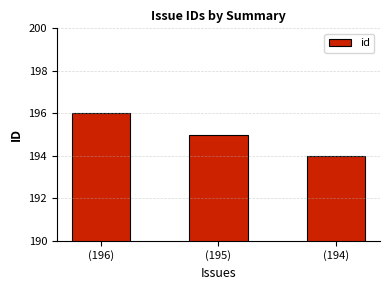

Is it true that the value at (195) is 91?

False